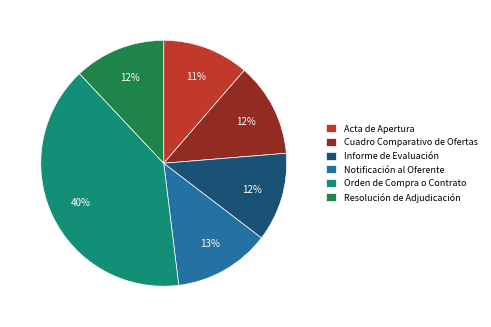

Which slice is the largest?

Orden de Compra o Contrato